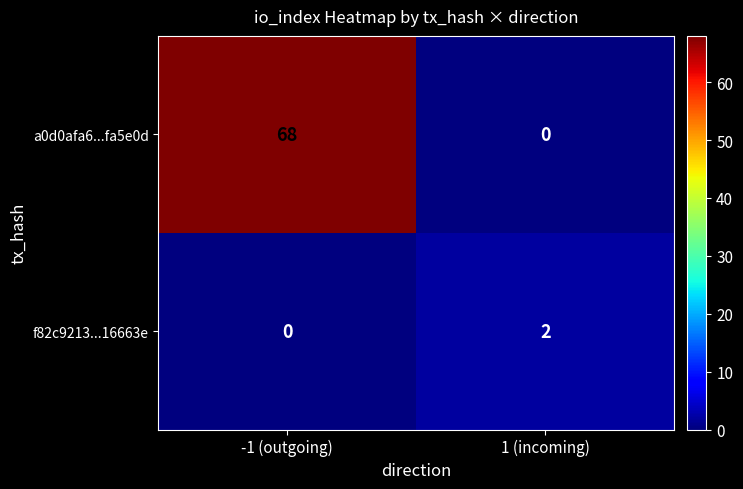

The value of a0d0afa6...fa5e0d at -1 (outgoing) is 68. True or false?

True